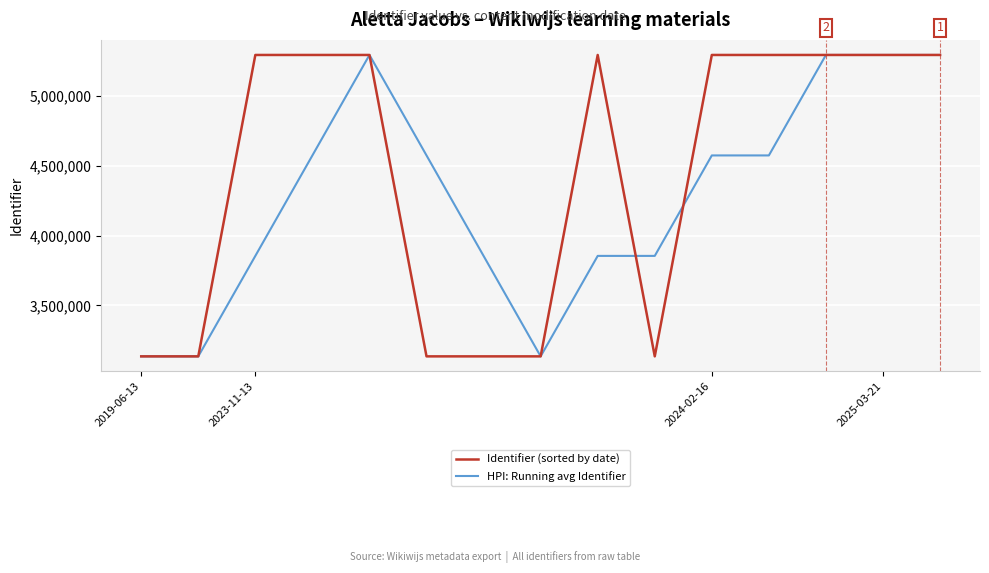

Does the chart display data point markers on the line(s)?

No